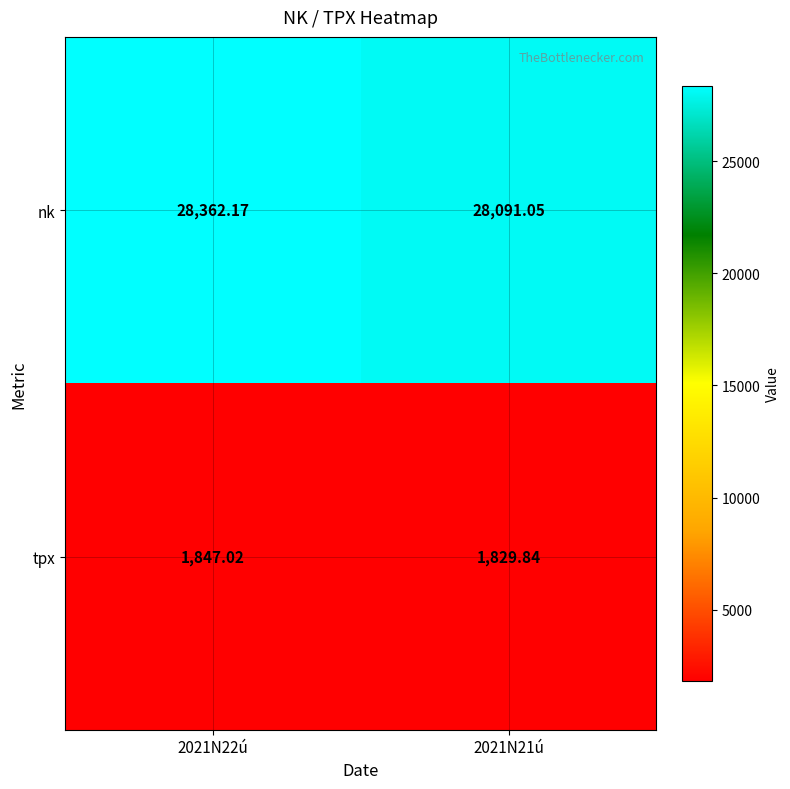

Is the value of nk at 2021N22ú greater than the value of tpx at 2021N22ú?

Yes